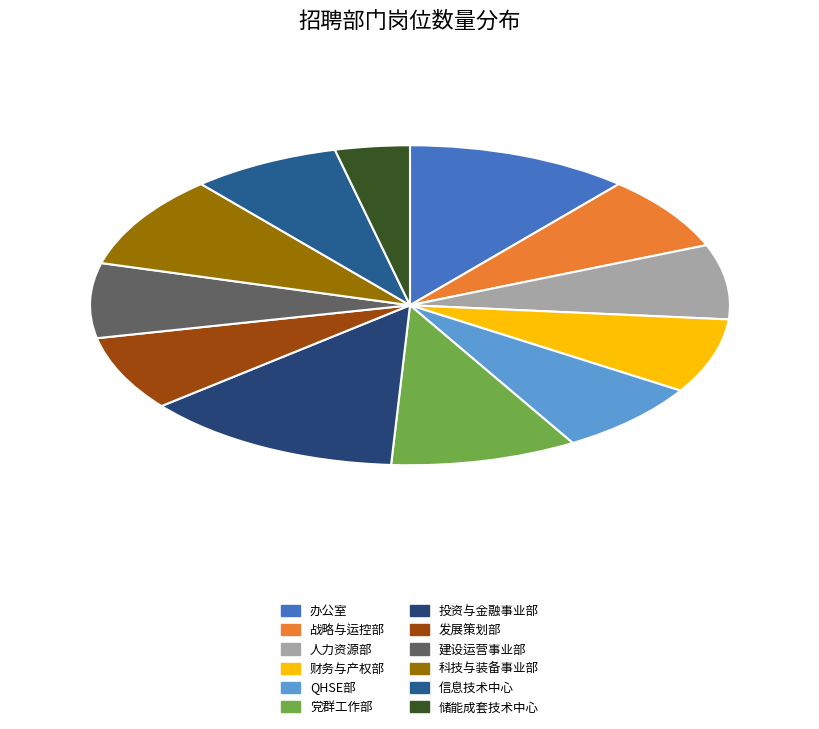

Rank the categories by value from lowest to highest.

储能成套技术中心, 战略与运控部（董事会办公室、法务与合规部）, 人力资源部（党委组织部）, 财务与产权部, QHSE部（生产管理部、集采中心、科技信息部）, 发展策划部（市场开发事业部）, 建设运营事业部, 信息技术中心, 党群工作部（纪检部、审计部、监事会办公室）, 科技与装备事业部, 办公室（党委办公室、保密办公室、新闻中心）, 投资与金融事业部(费控中心)